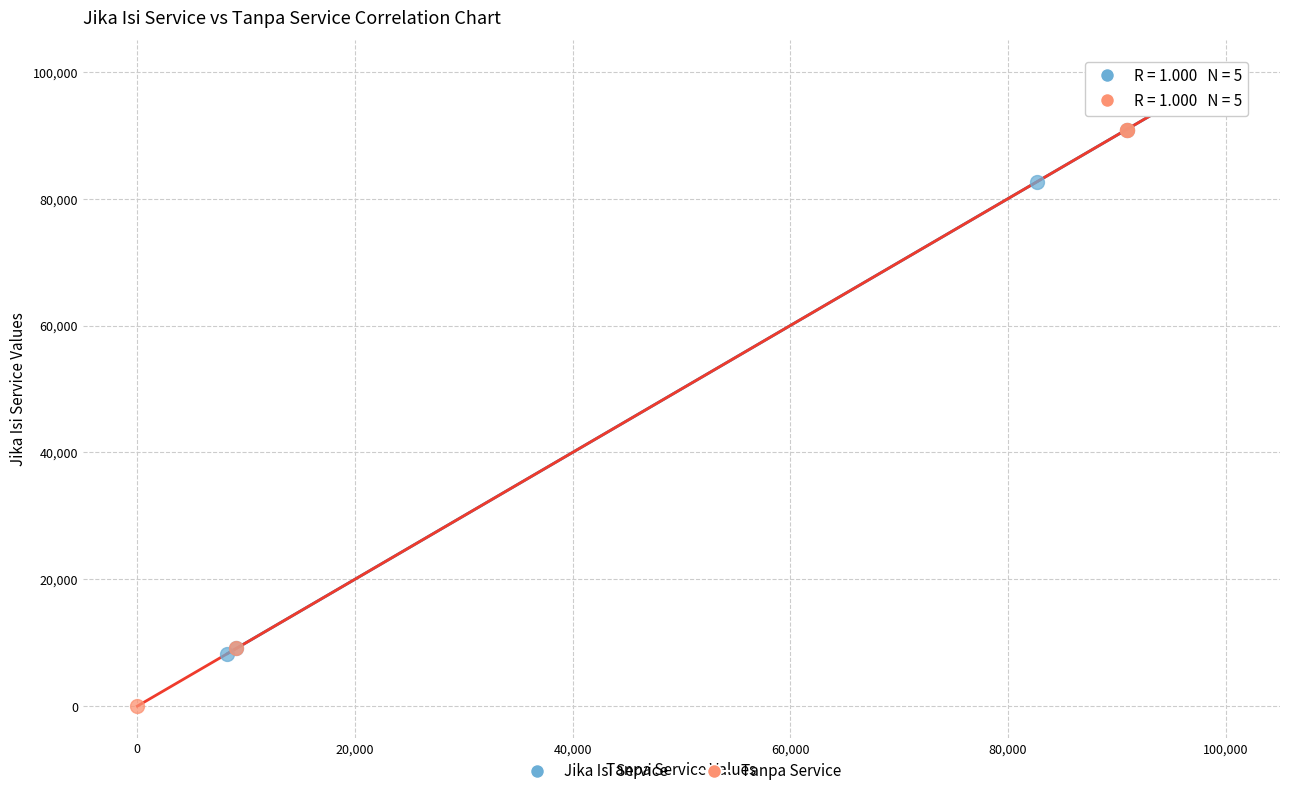

Which series contains the lowest Y value?

Tanpa Service